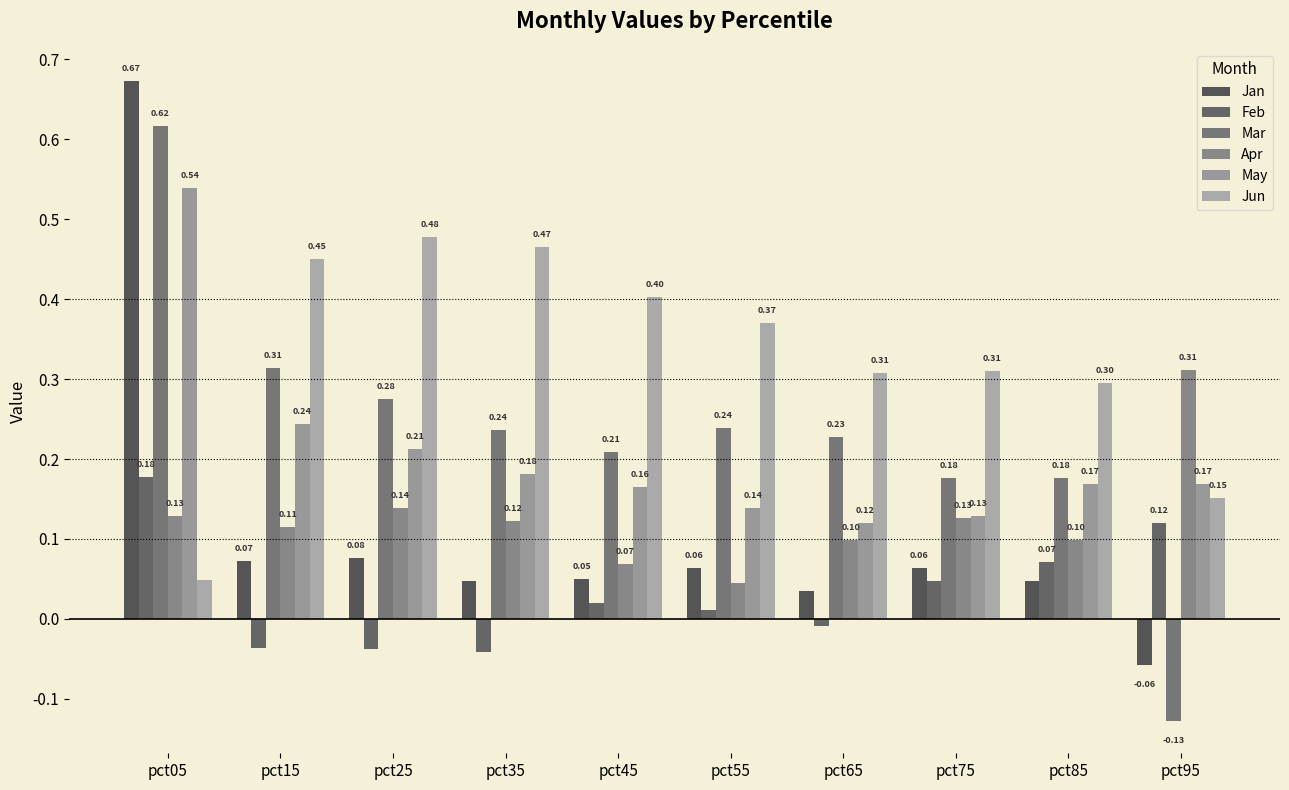

True or false: Jan has a value of 0.0 at pct25.

False